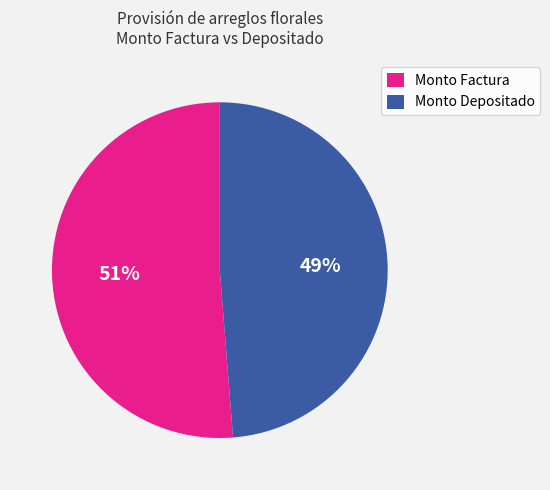

Which category has the smallest portion of the pie?

Monto Depositado